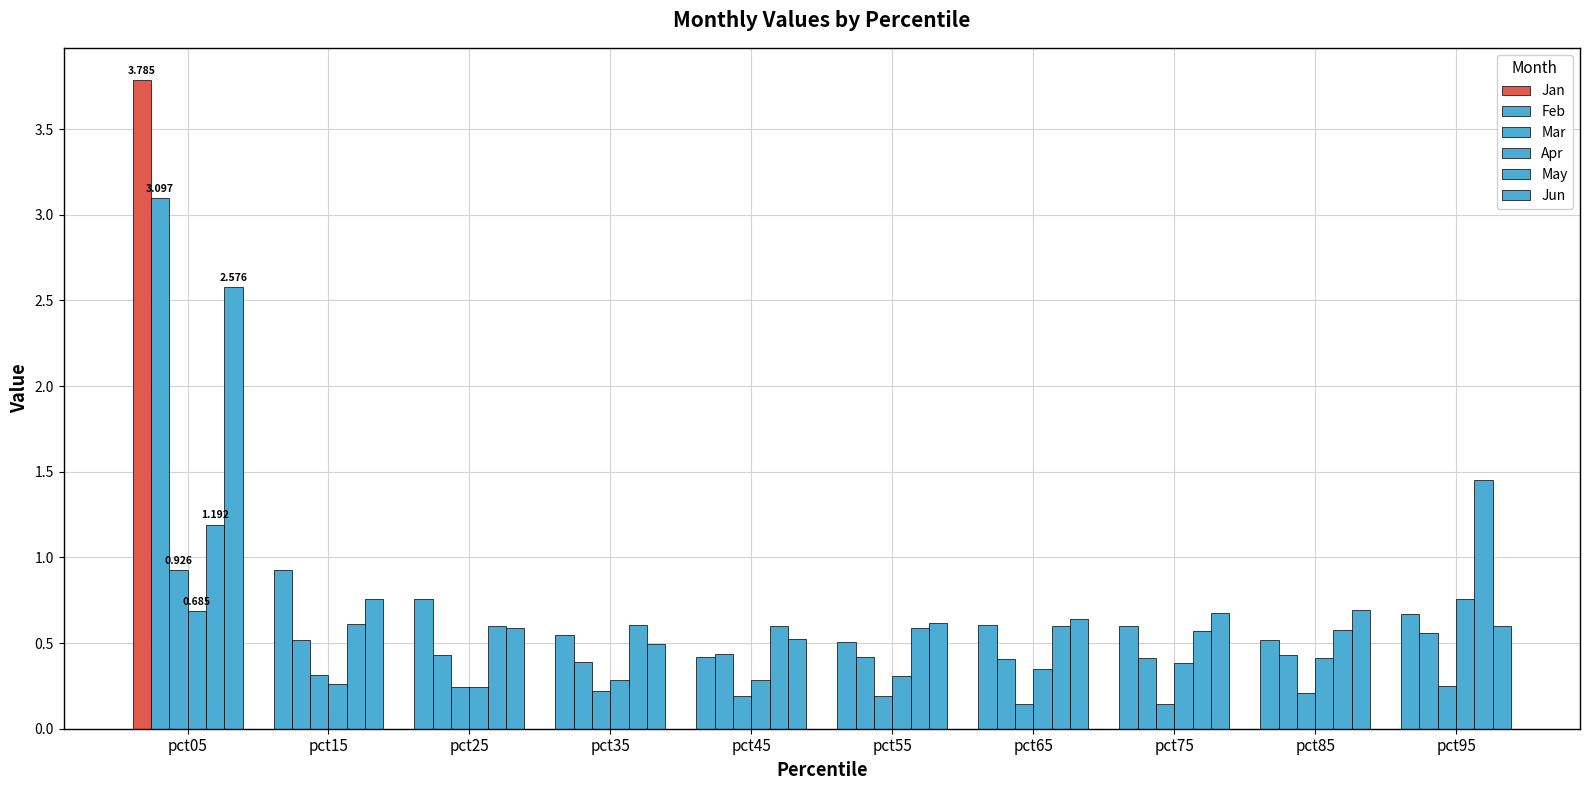

How many series are shown in this chart?

6